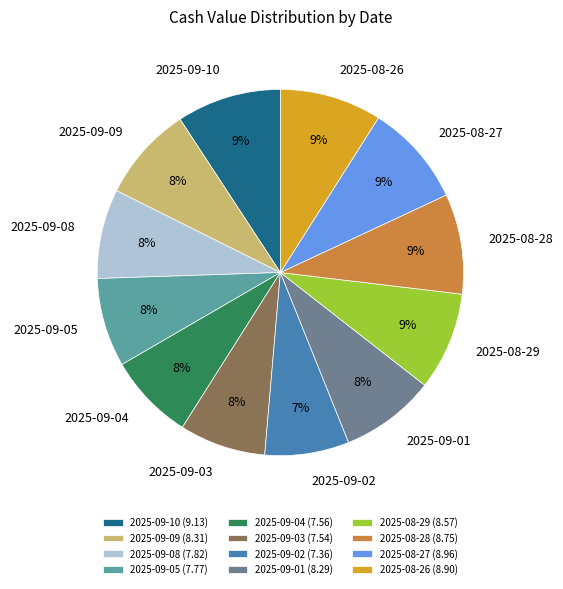

To the nearest percent, what is the difference between the largest and smallest slice percentages?

2%